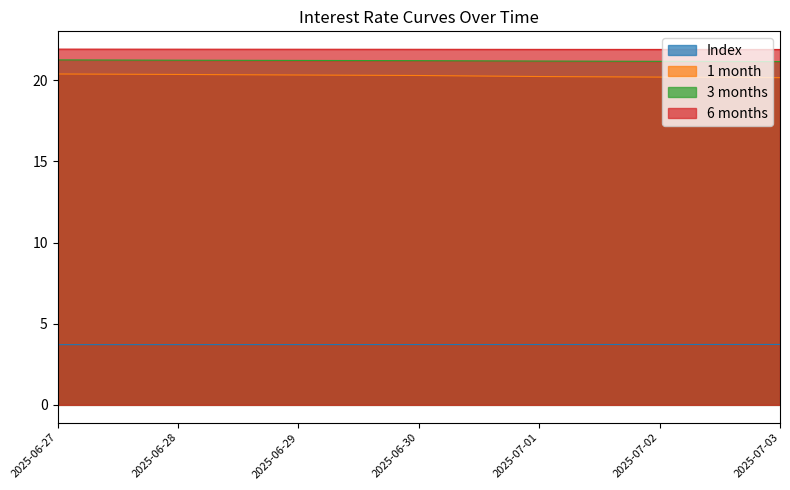

True or false: 1 month and 6 months intersect in this chart.

False